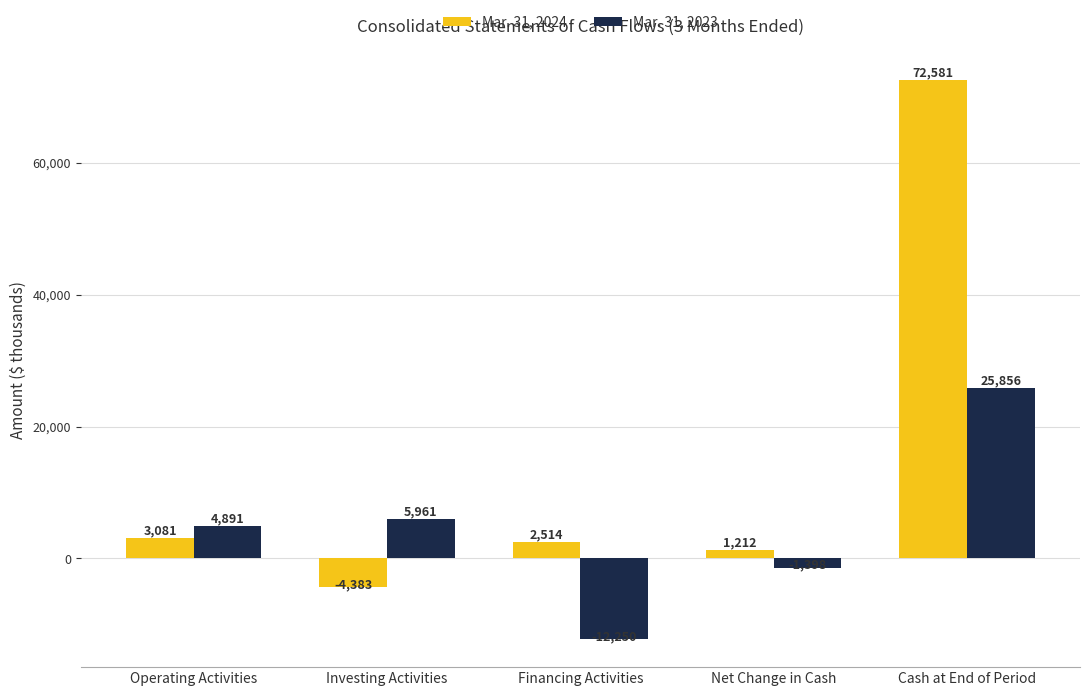

Is the value of Mar. 31, 2023 at Operating Activities greater than the value of Mar. 31, 2024 at Financing Activities?

Yes